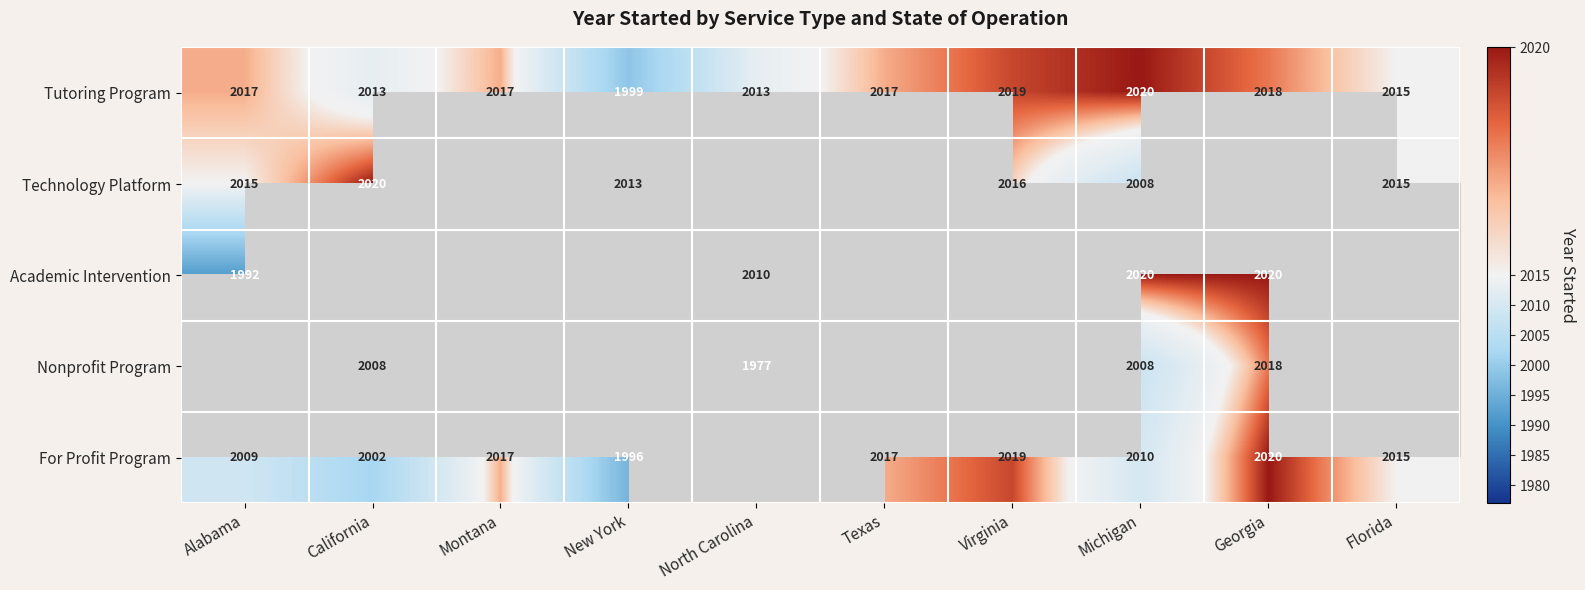

What is the difference between the second highest and minimum values in the Tutoring Program series?

20